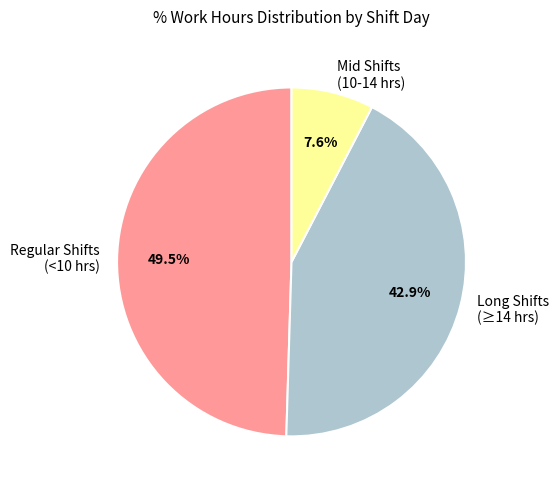

Between Regular Shifts (<10 hrs) and Long Shifts (≥14 hrs), which is larger?

Regular Shifts (<10 hrs)